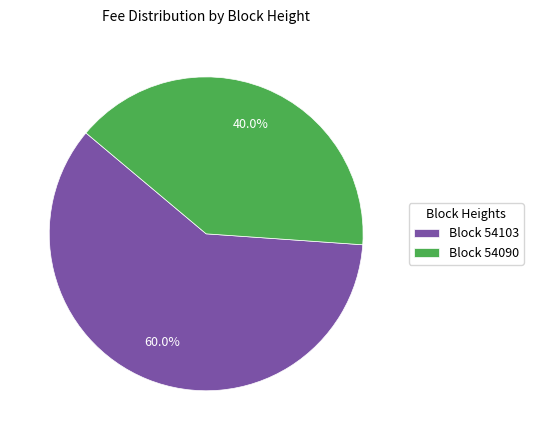

Which slice is the smallest?

Block 54090